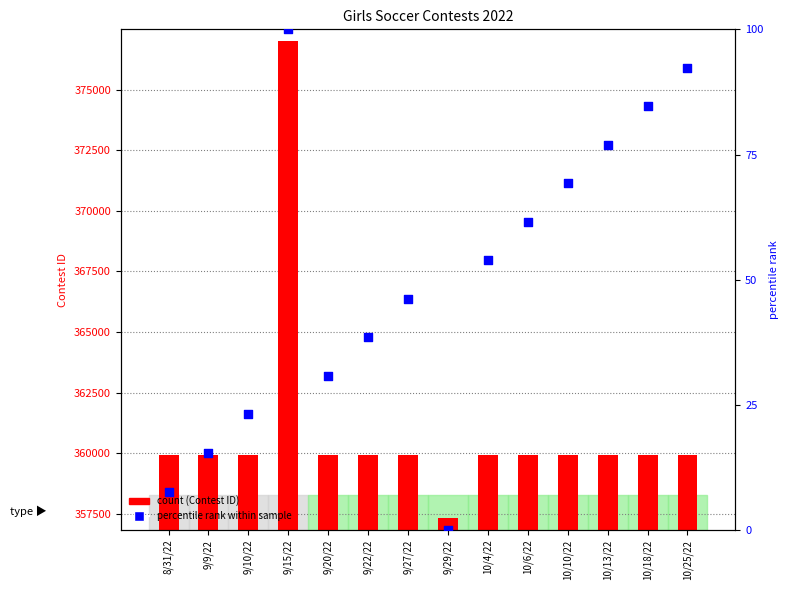

What are all the series names shown in the legend?

Contest ID, percentile rank